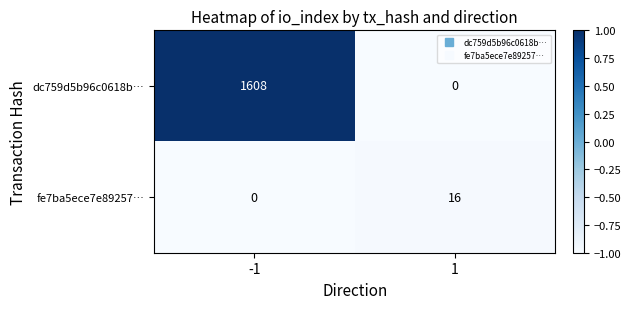

The dc759d5b96c0618b… series shows 0 at 1. True or false?

True